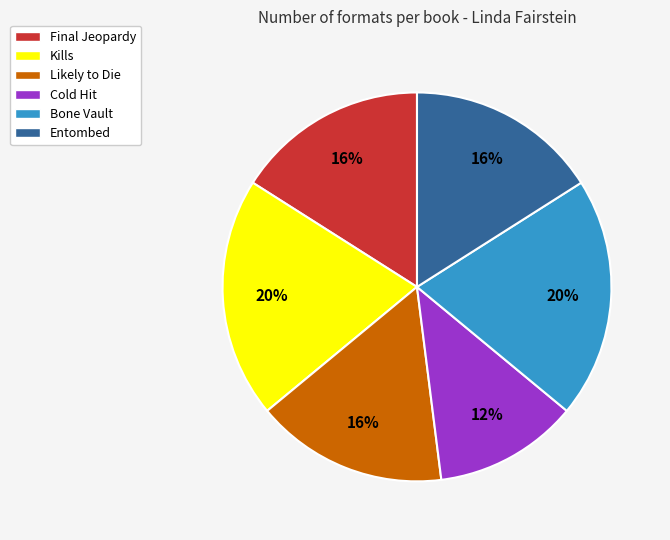

Which slice is the smallest?

Cold Hit